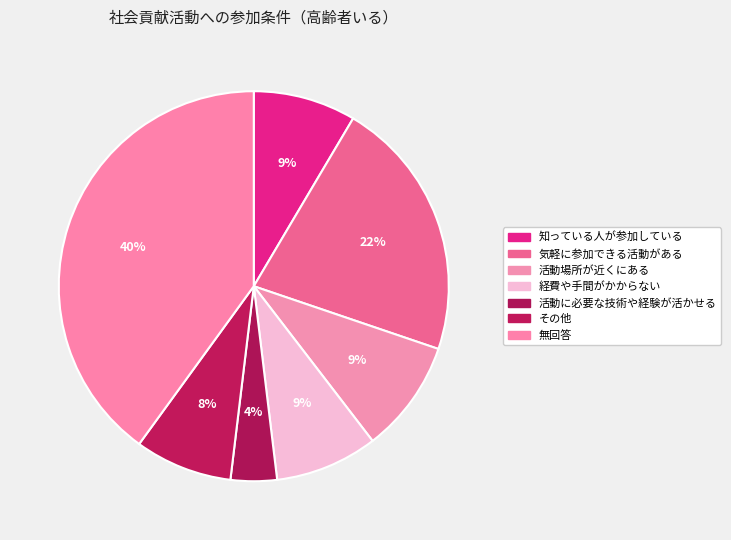

To the nearest percent, what portion does 活動場所が近くにある represent?

9%